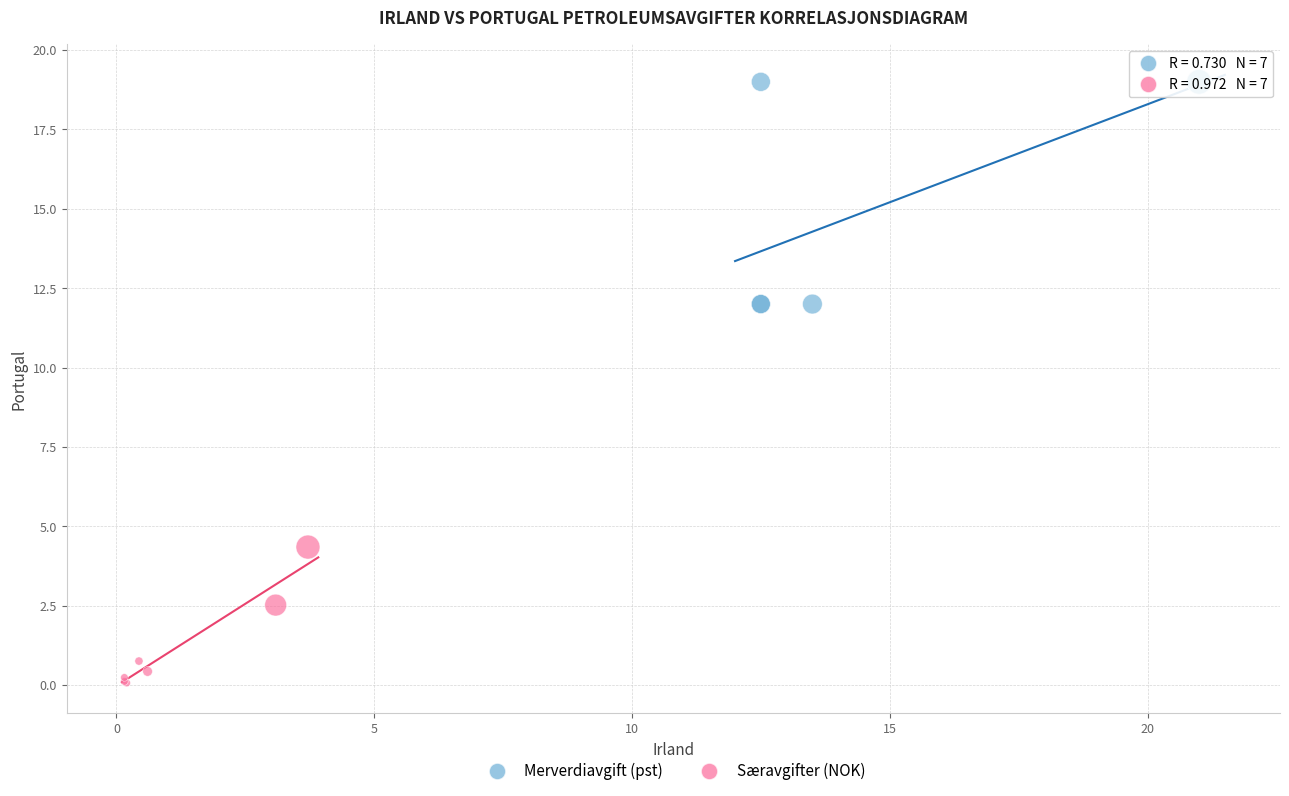

Which series has the widest spread of Y values?

Merverdiavgift (pst)